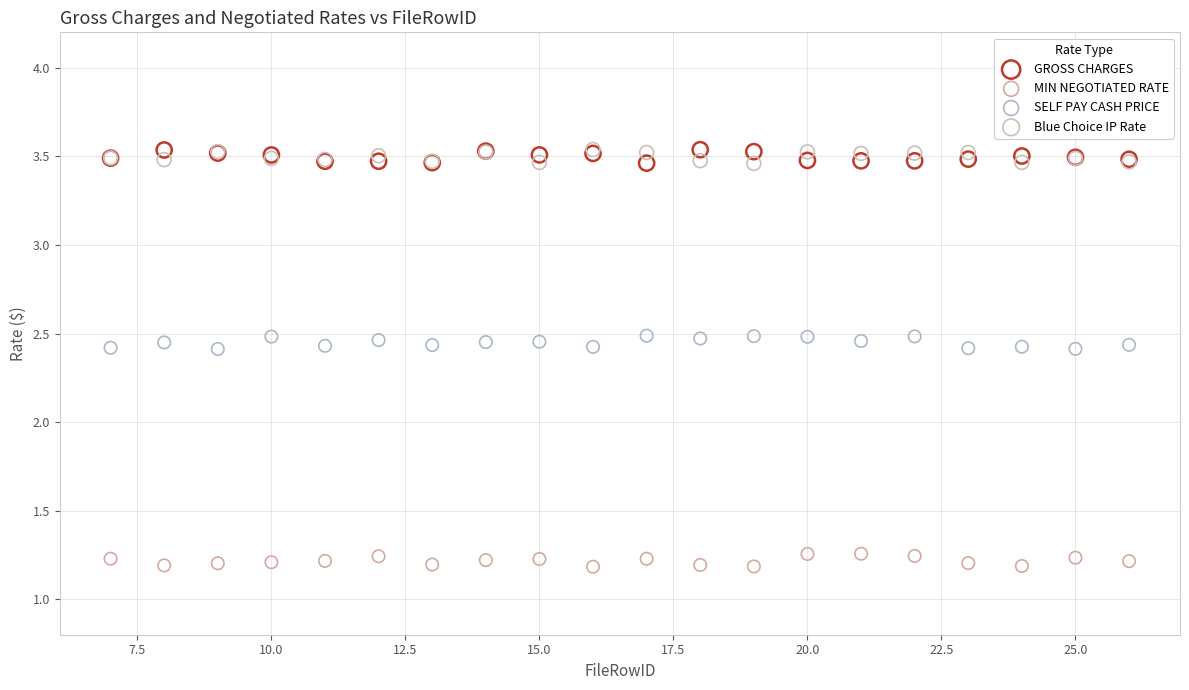

What are all the series names shown in the legend?

GROSS CHARGES, MIN NEGOTIATED RATE, SELF PAY CASH PRICE, Blue Choice IP Rate